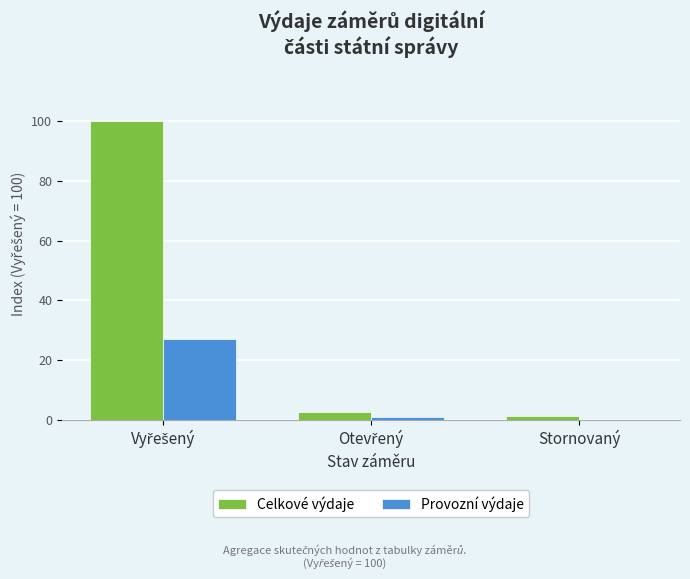

Which series has the largest total across all categories?

Celkové výdaje